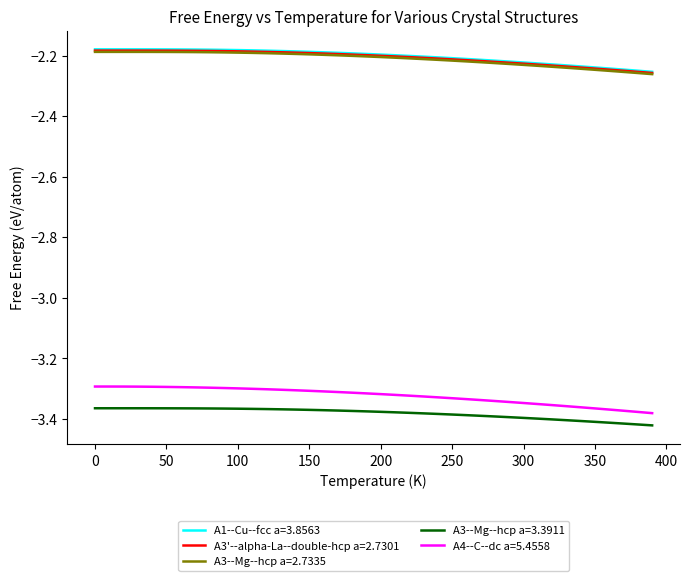

Which series has the widest spread of values?

A4--C--dc a=5.4558